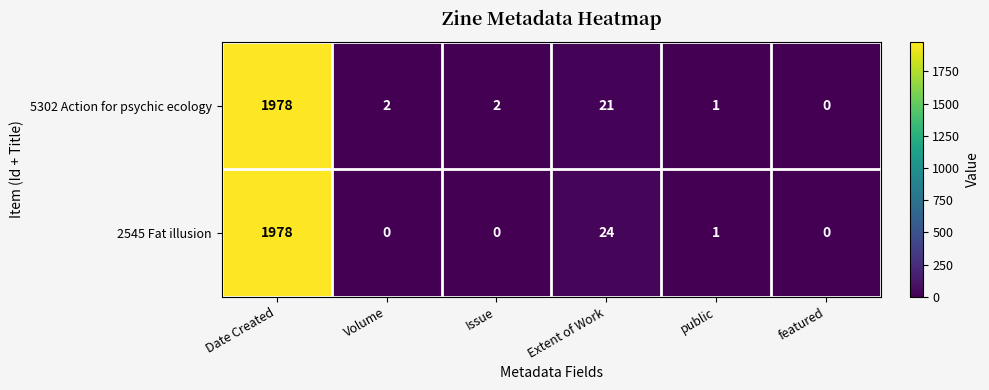

The 5302 Action for psychic ecology series shows 2 at Volume. True or false?

True